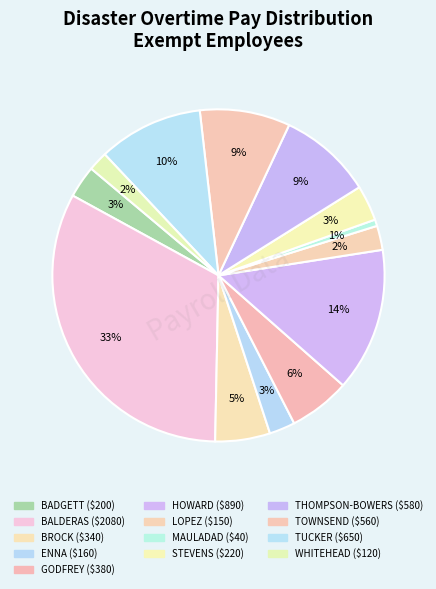

How many slices are in this pie chart?

13